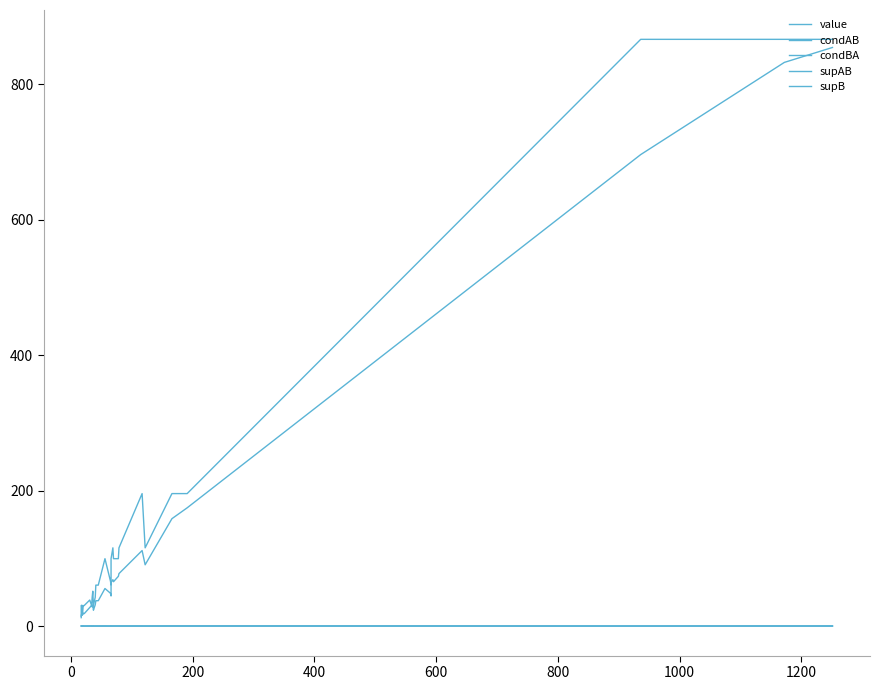

How many interior local peaks does the supAB series have?

6